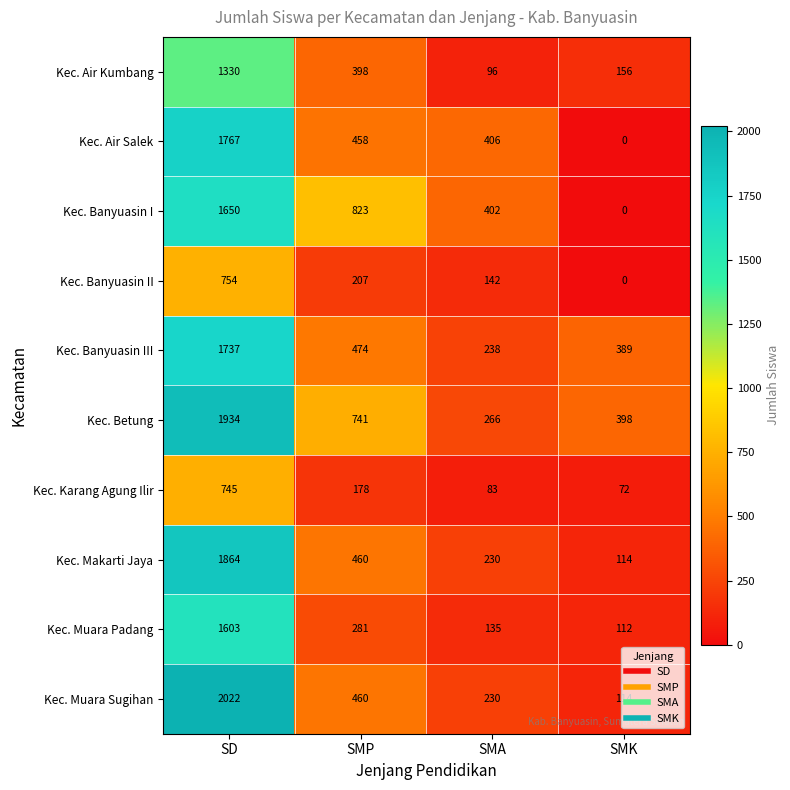

Where does the Kec. Makarti Jaya series first go above 460?

SD